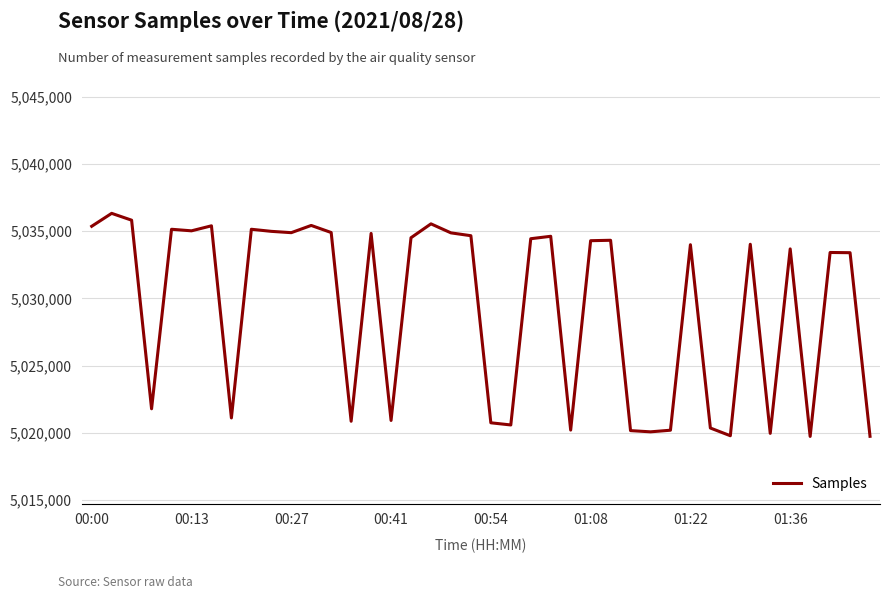

What is the difference between the maximum and minimum values?

16605